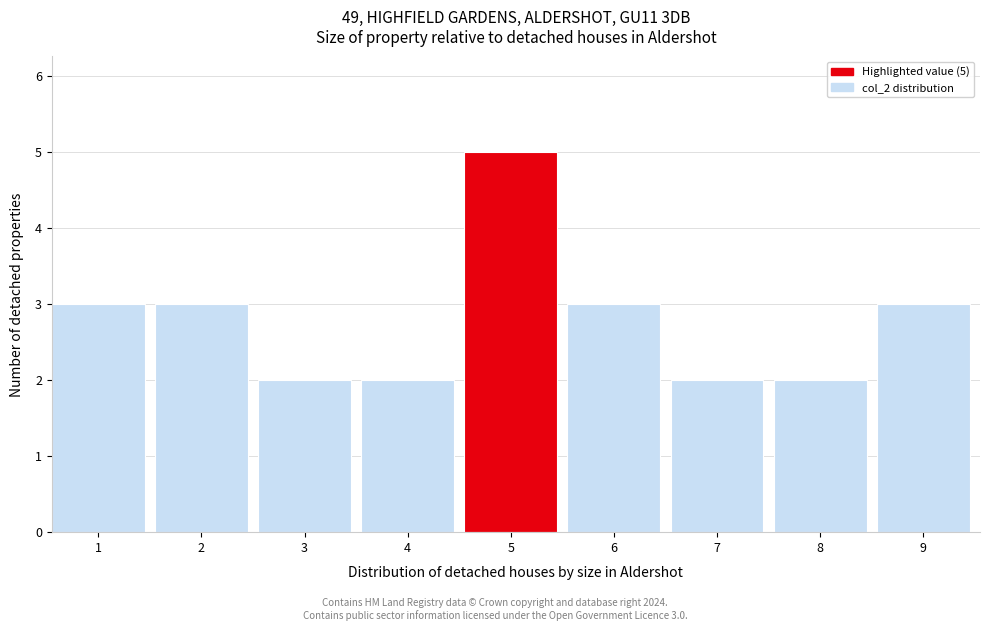

Reading left to right, list all the values displayed in this chart.

1=3	2=3	3=2	4=2	5=5	6=3	7=2	8=2	9=3